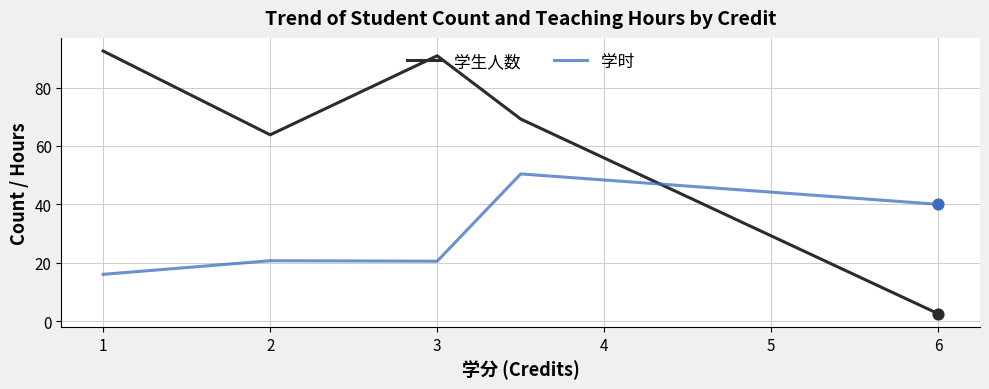

Which series has the largest total across all categories?

学生人数